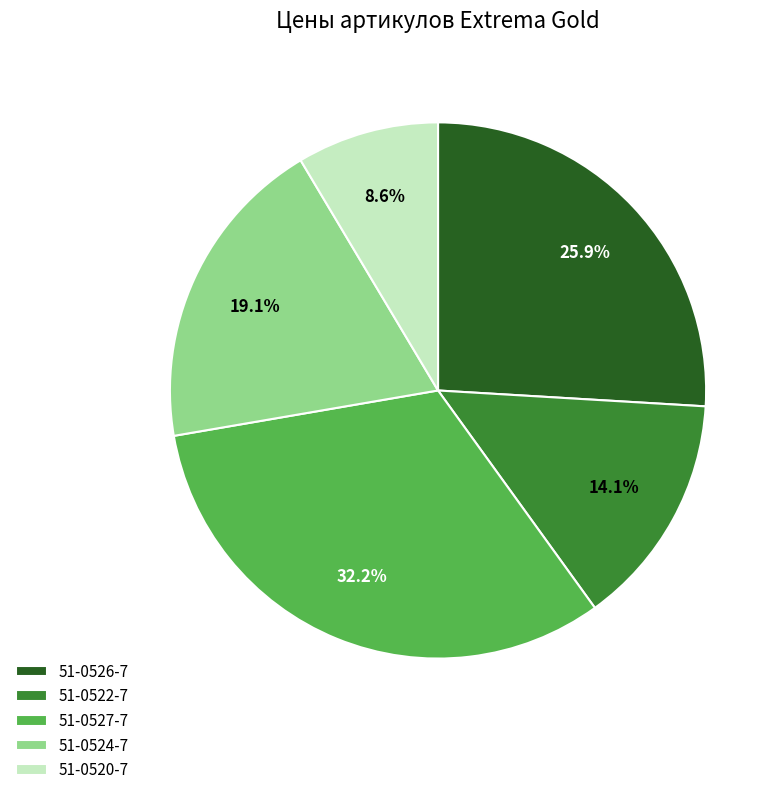

Count the number of slices in the pie.

5